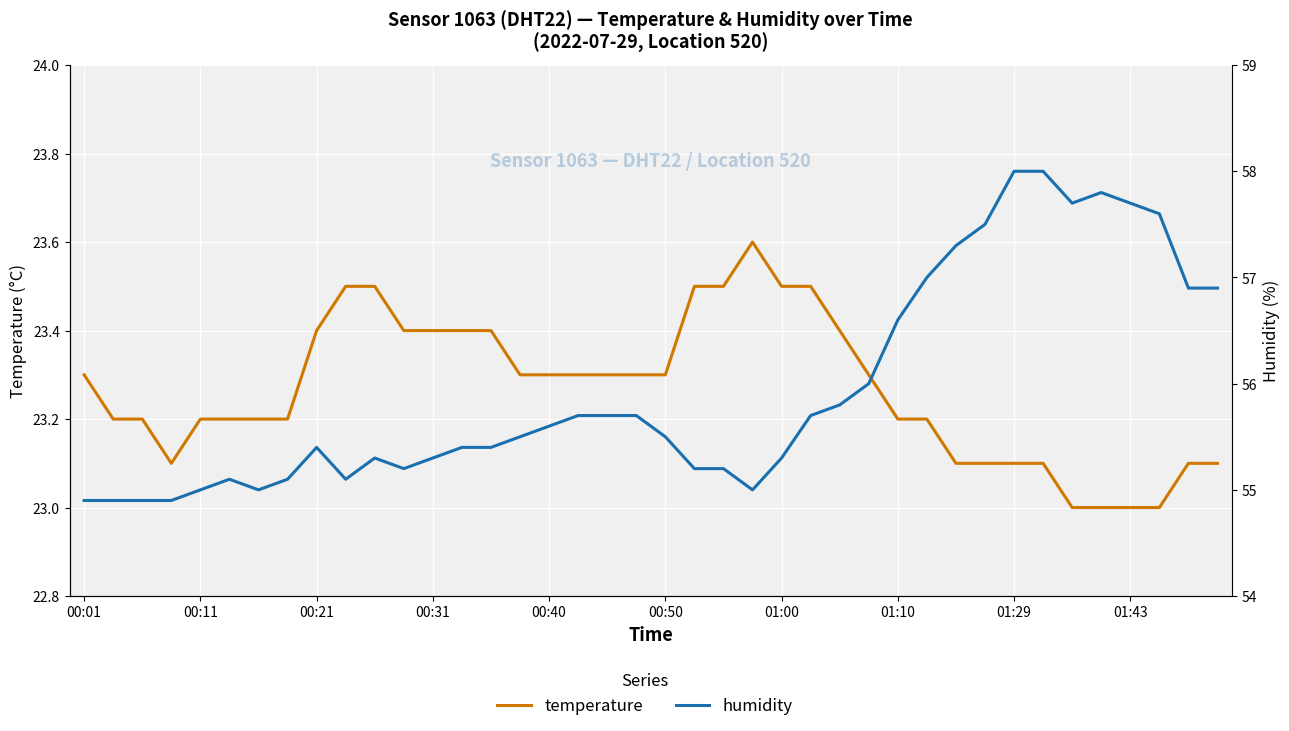

Is the value of humidity at 12 greater than the value of temperature at 10?

Yes